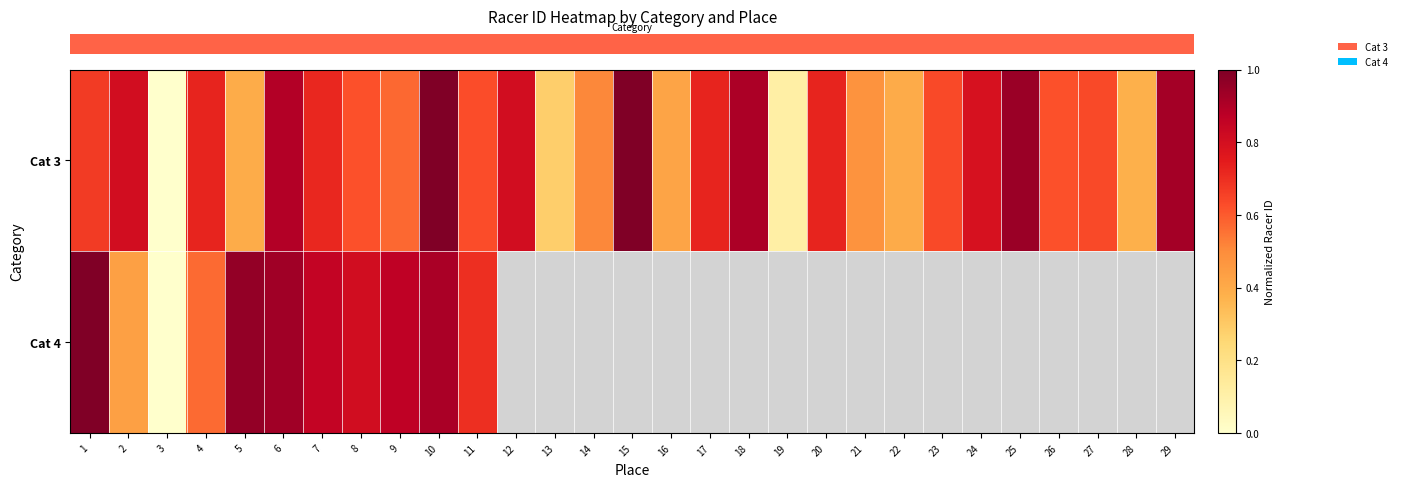

Where is row_1 nearest to the value 0?

3